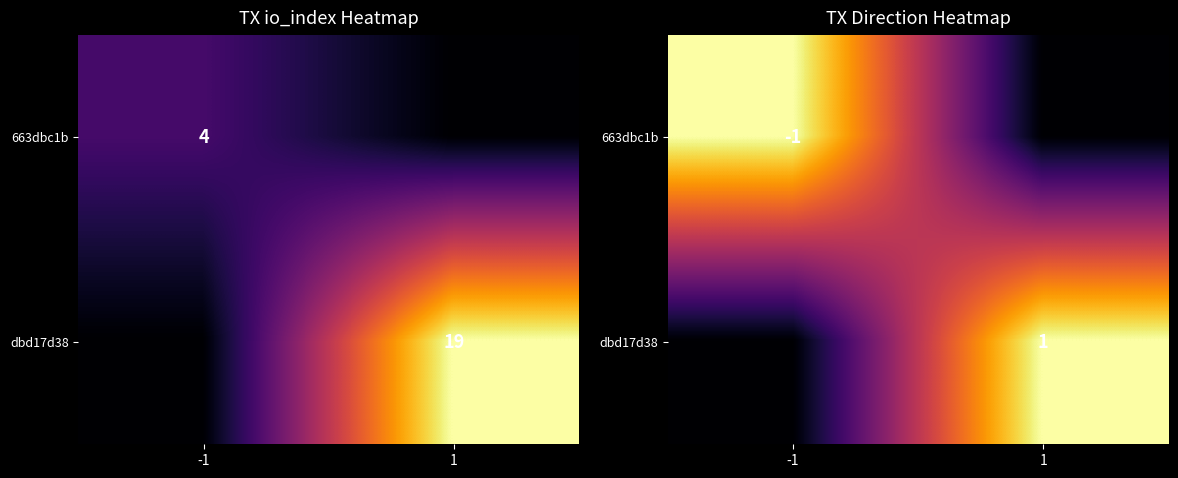

What value does the dbd17d38 series have at 1?

1